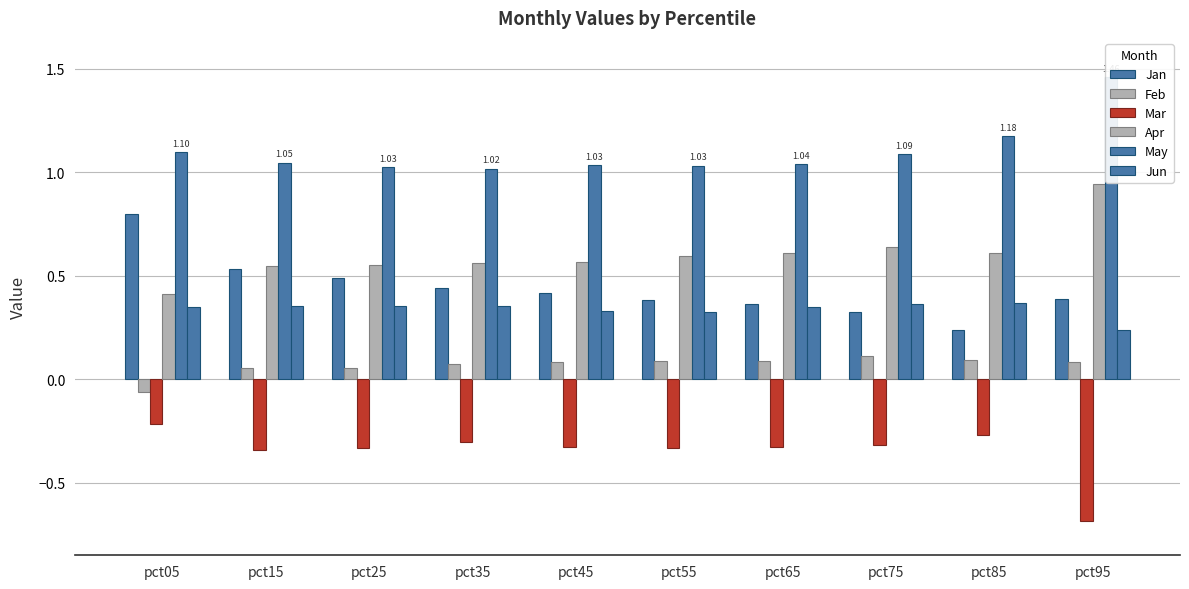

Between pct15 and pct45, which series saw the biggest shift?

Jan